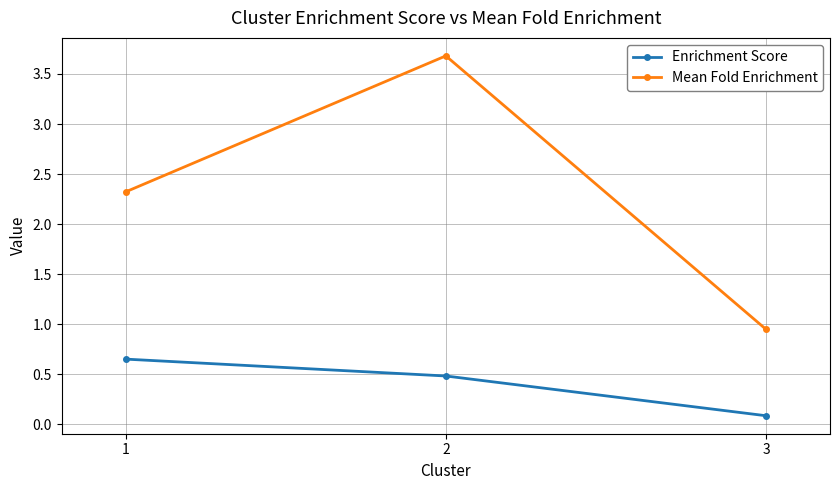

Where is Enrichment Score nearest to the value 0?

3